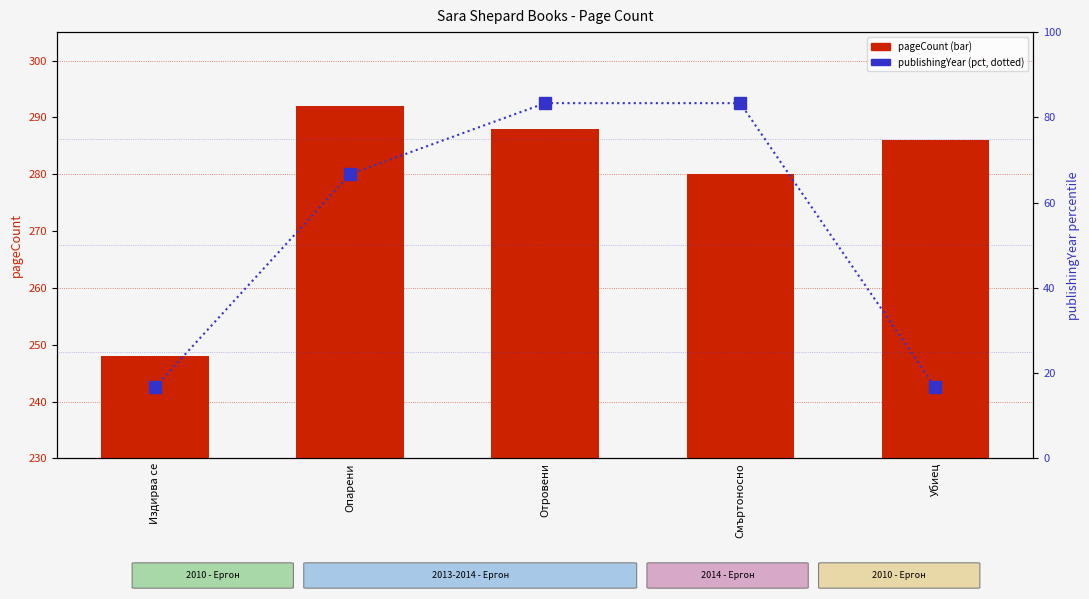

At which category is the sum across all series the highest?

Отровени